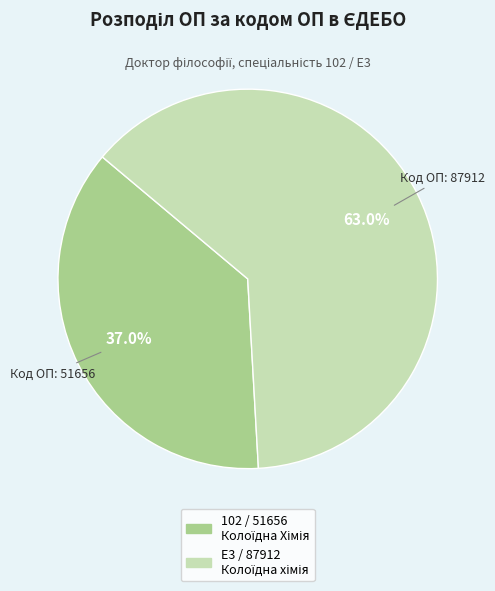

Is there any slice that represents more than half of the pie?

Yes